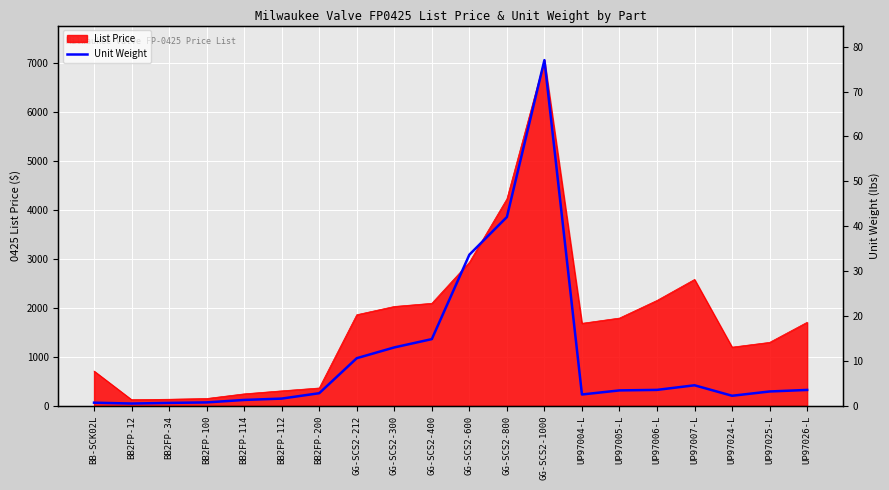

The chart shows a value of 3.4 at UP97005-L. True or false?

True